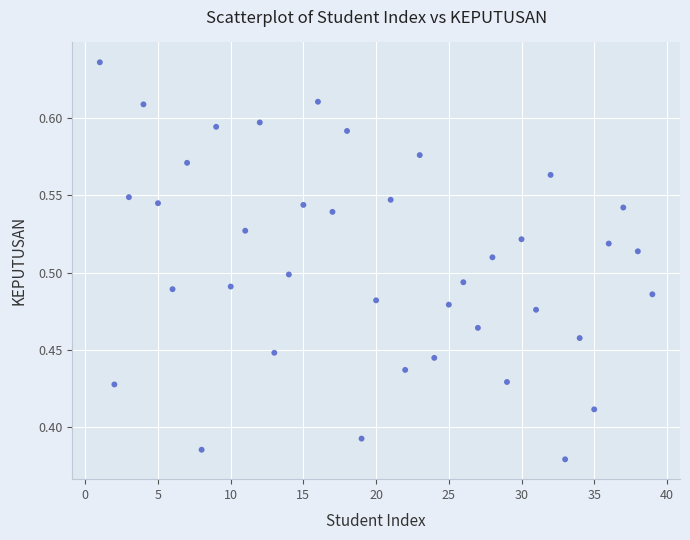

What is the range of Y values (max minus min)?

0.3